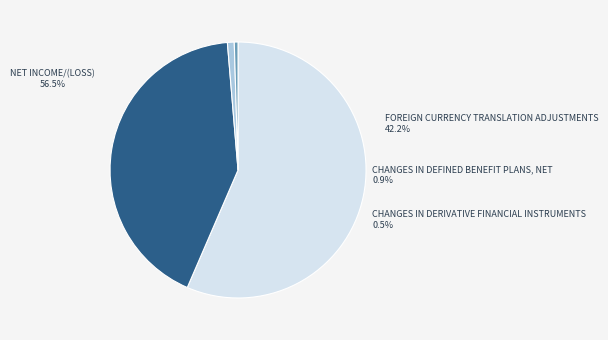

What percentage do Net income/(loss) and Changes in defined benefit plans, net together represent?

57.3%